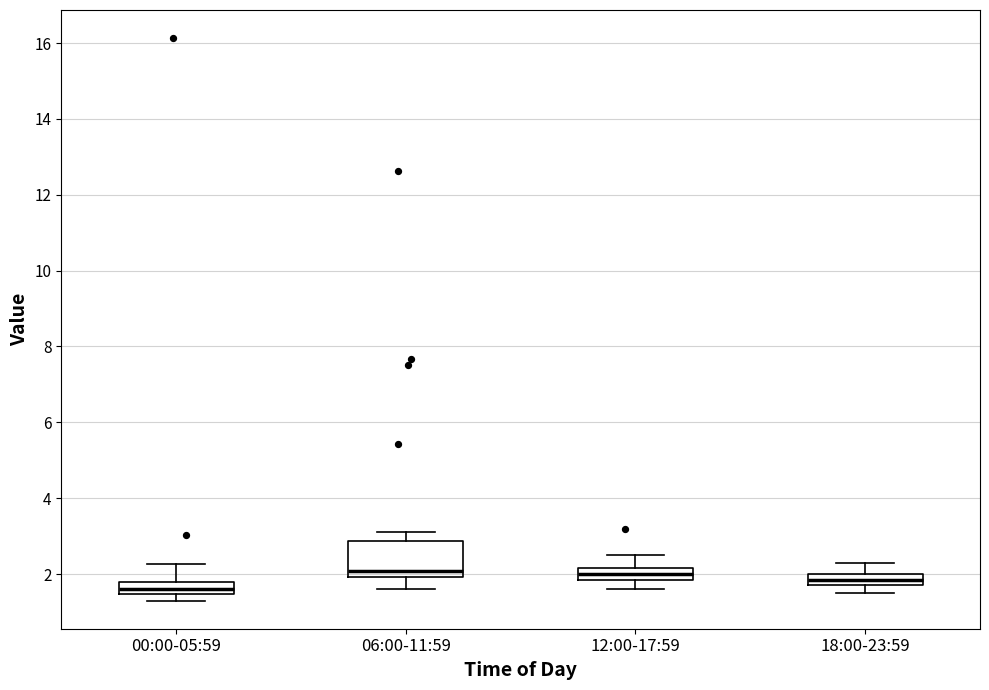

Which box is the tallest, from its lower edge to its upper edge?

06:00-11:59